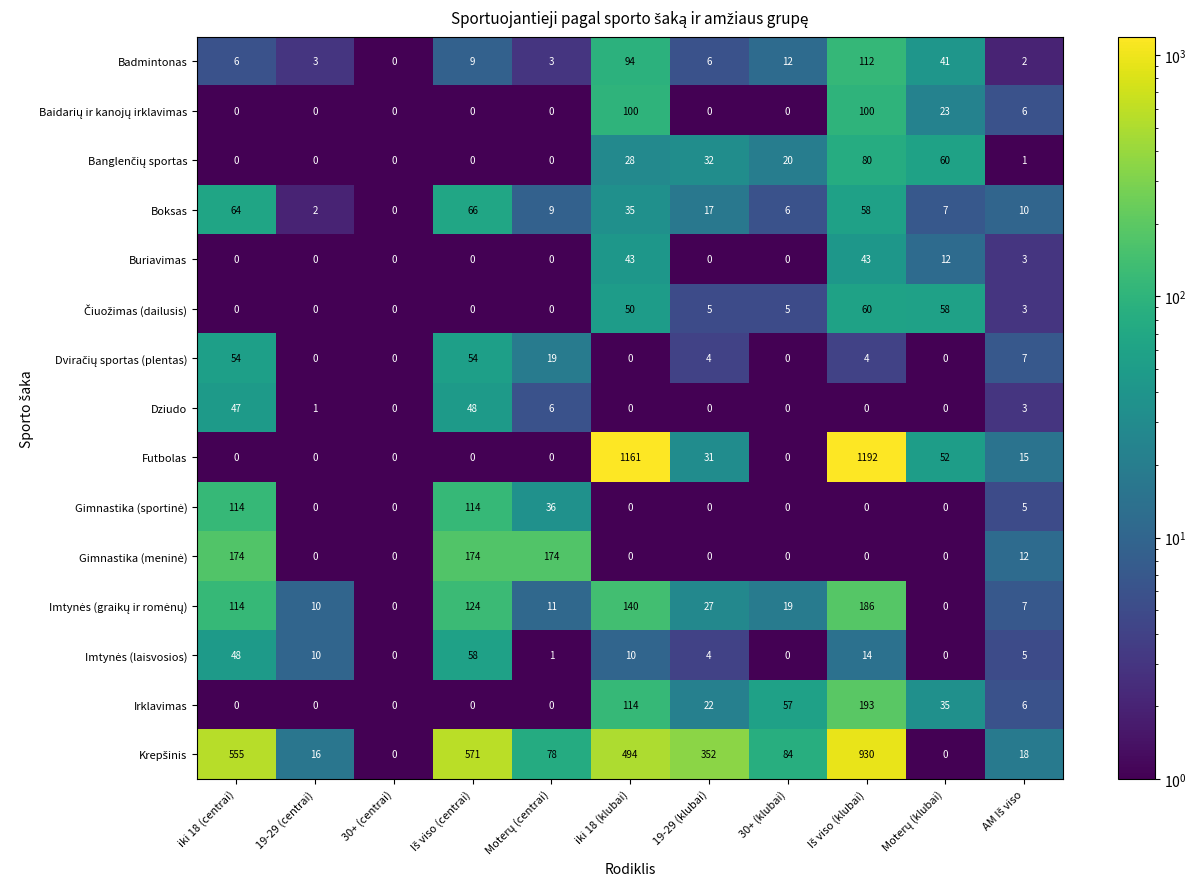

The value of Badmintonas at 30+ (klubai) is 3. True or false?

False